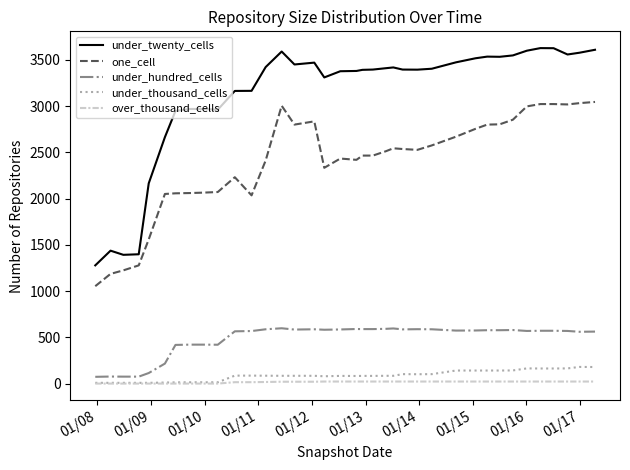

Which series has the largest total across all categories?

under_twenty_cells